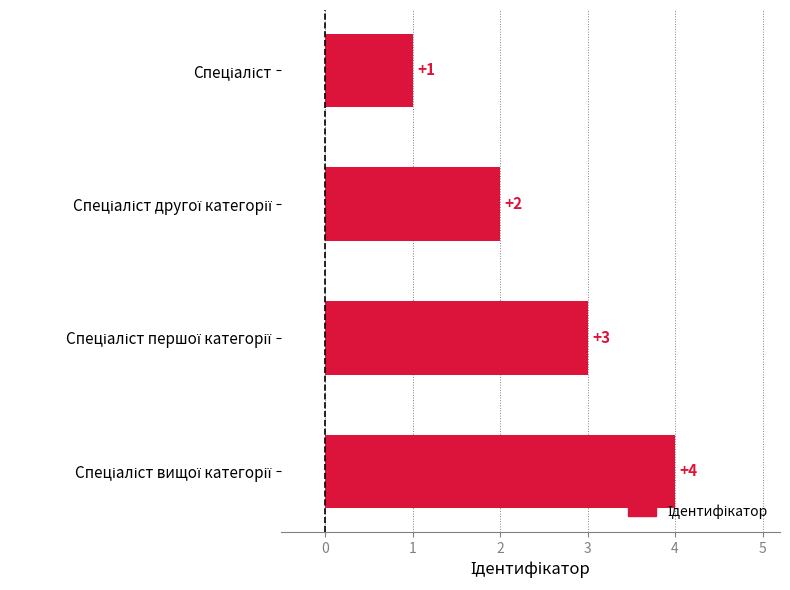

What is the greatest value displayed?

4